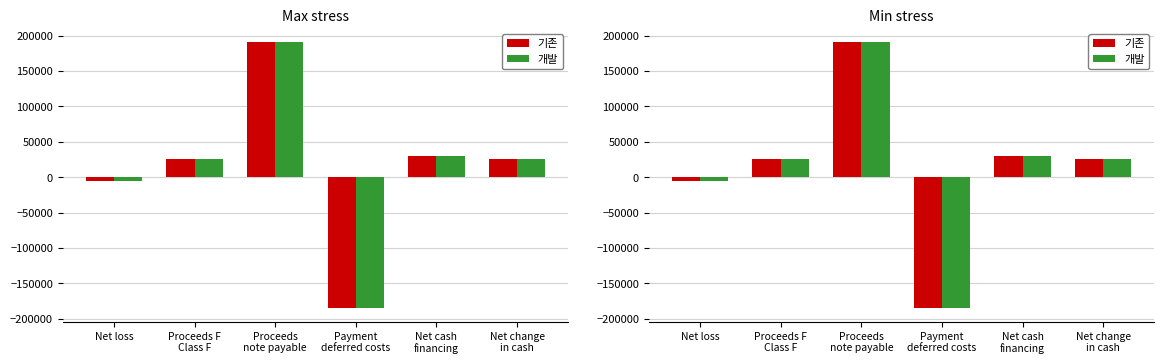

Is it true that 기존 equals 25000 at Net change
in cash?

True